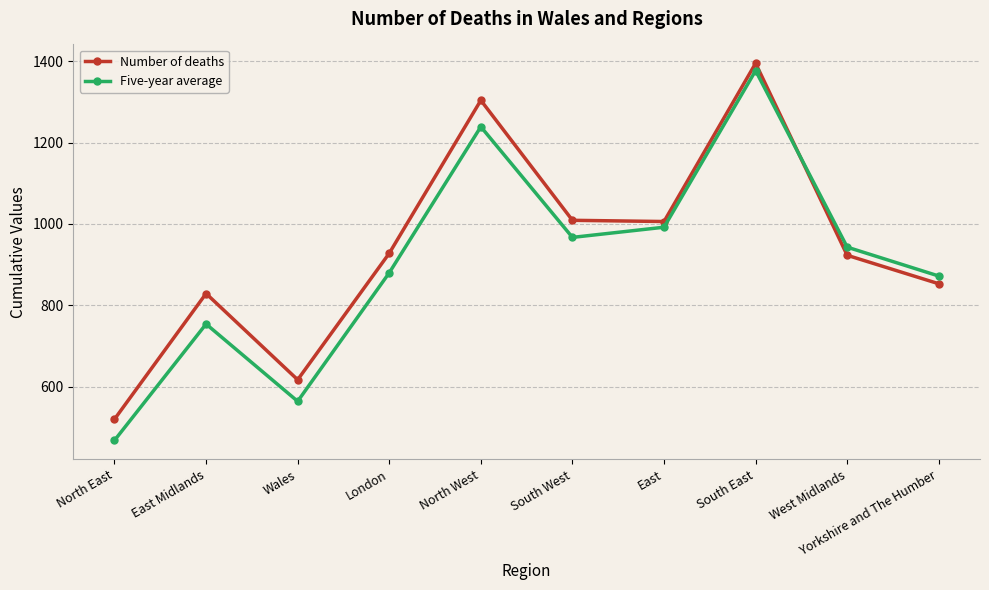

At how many categories does at least one series exceed 1347?

1